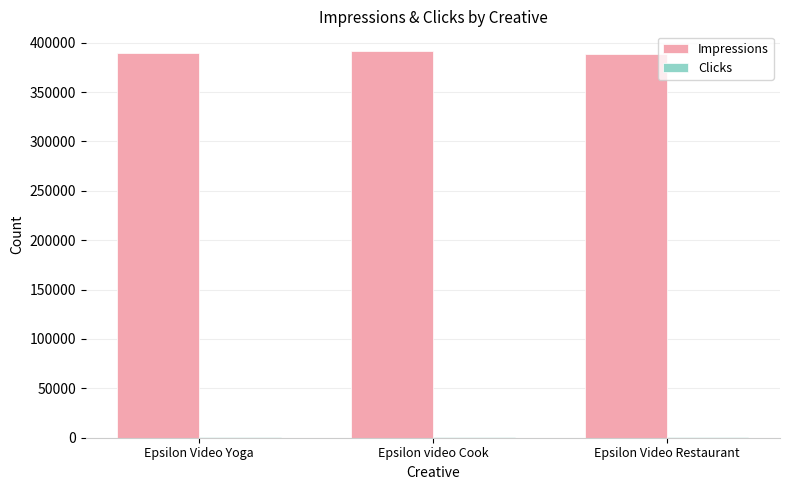

How many distinct data groups are displayed?

2